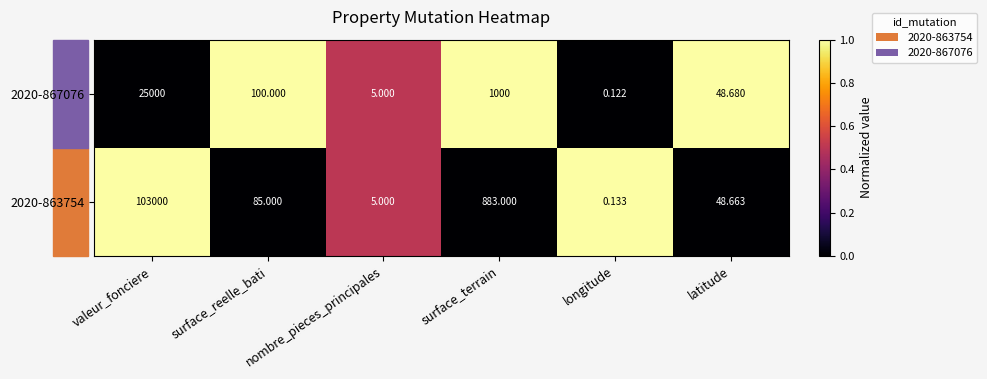

At which category is the sum across all series the highest?

valeur_fonciere